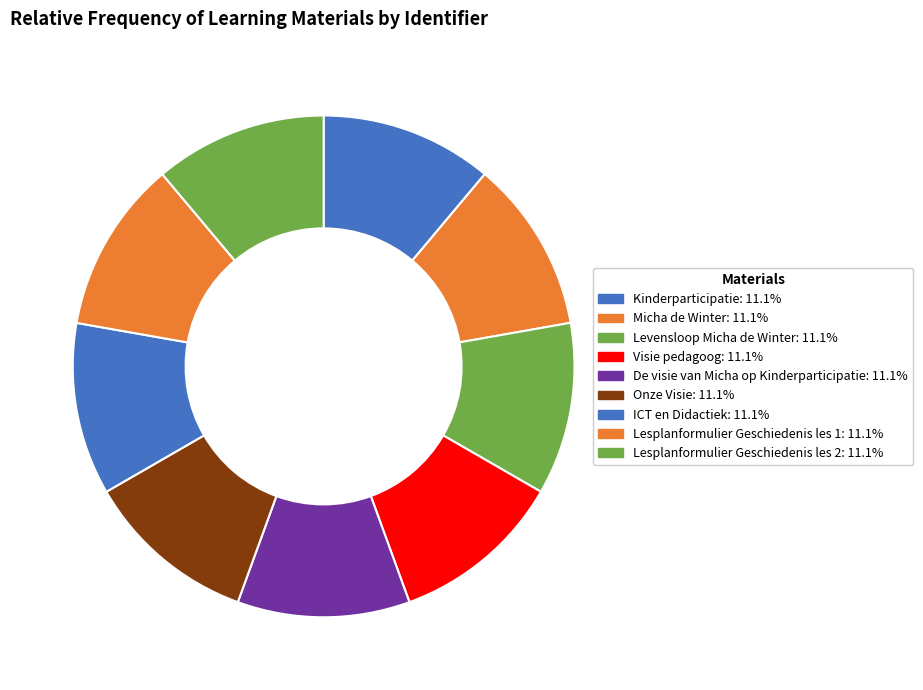

True or false: Visie pedagoog accounts for 11% of the total.

True